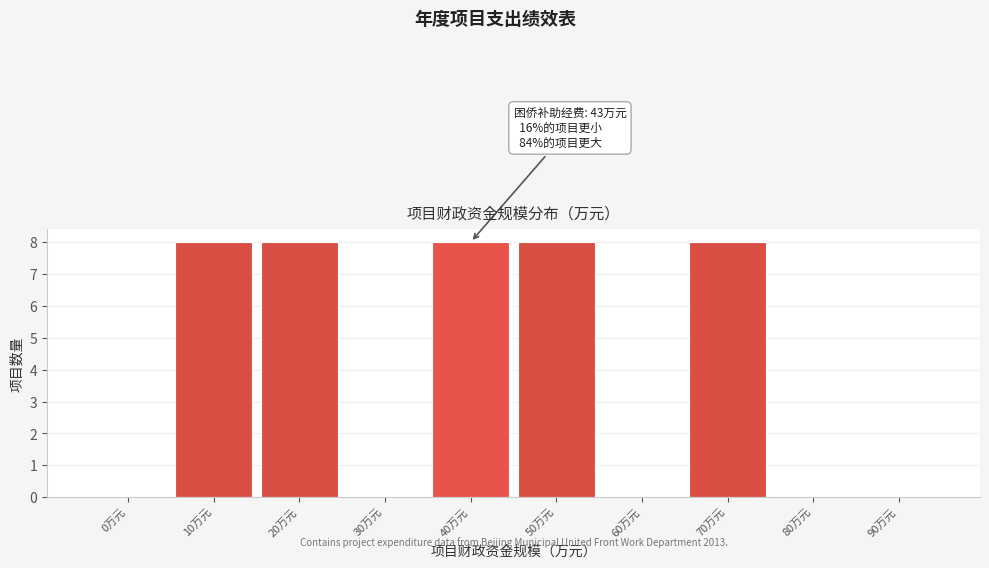

Reading left to right, extract all data points from this chart.

0万元=0	10万元=8	20万元=8	30万元=0	40万元=8	50万元=8	60万元=0	70万元=8	80万元=0	90万元=0